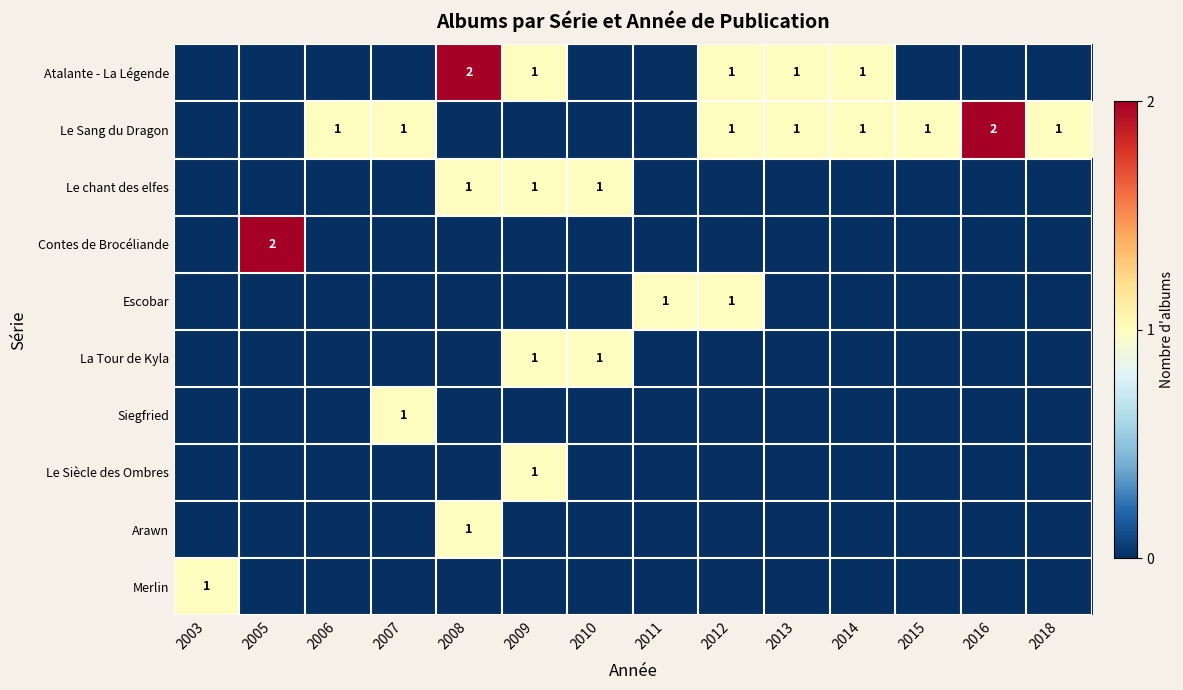

The value of Siegfried at 2007 is 1. True or false?

True